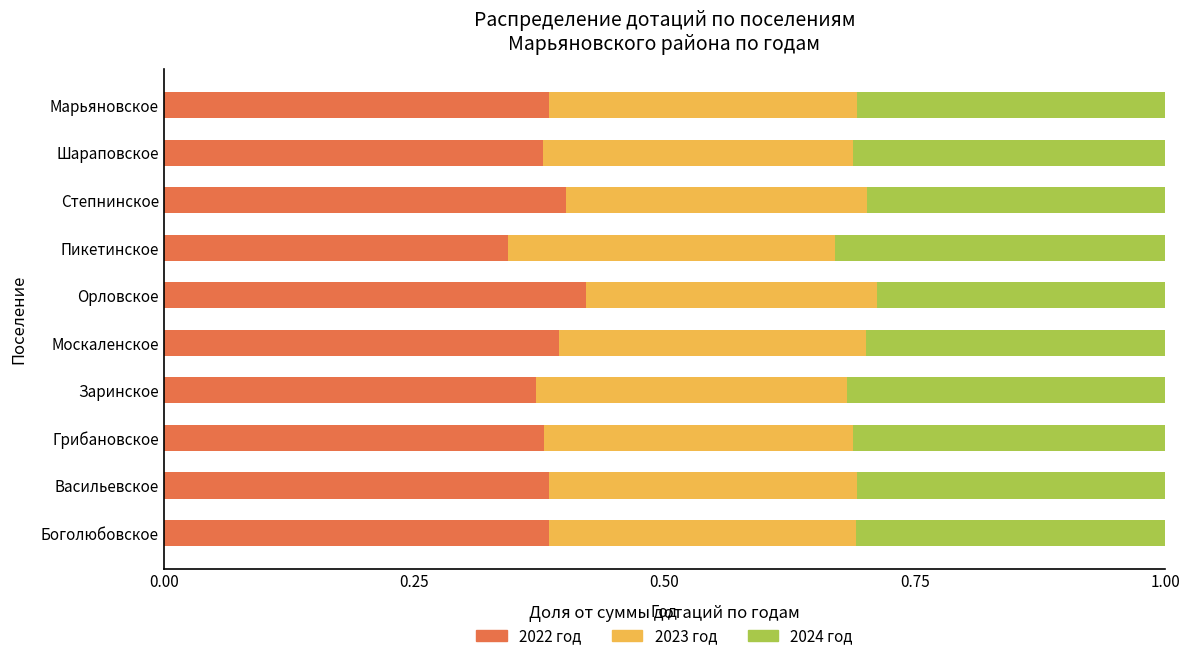

What is the total value across all series at Орловское?

1.0